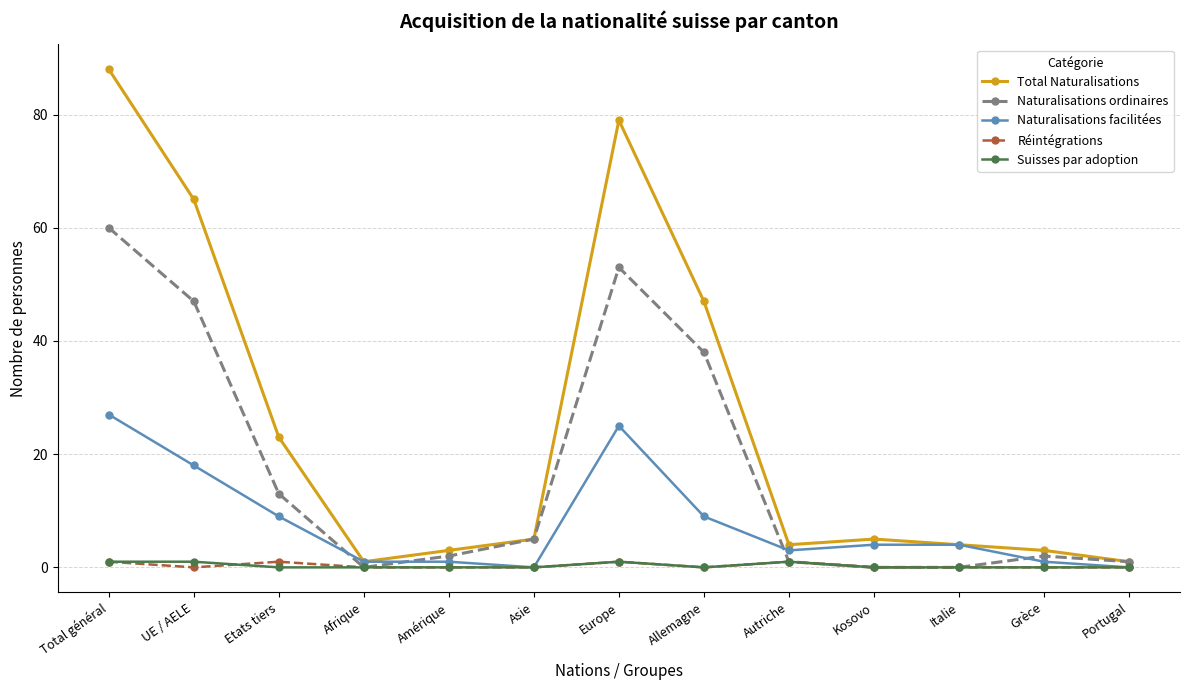

What is the value of the Total Naturalisations point at the 7th from the left?

79